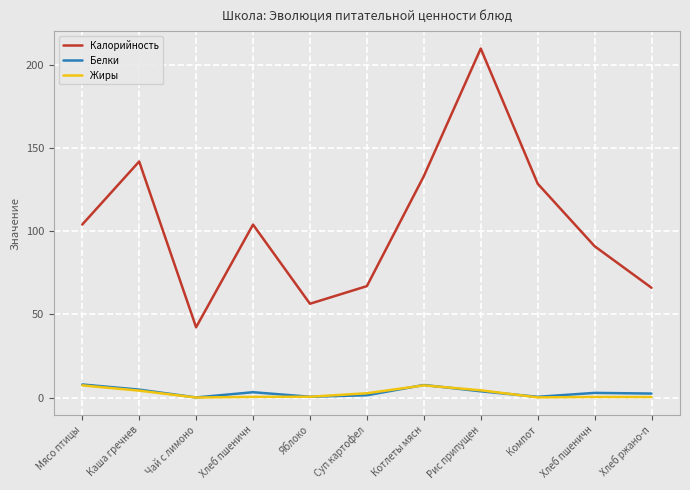

Does the chart display data point markers on the line(s)?

No